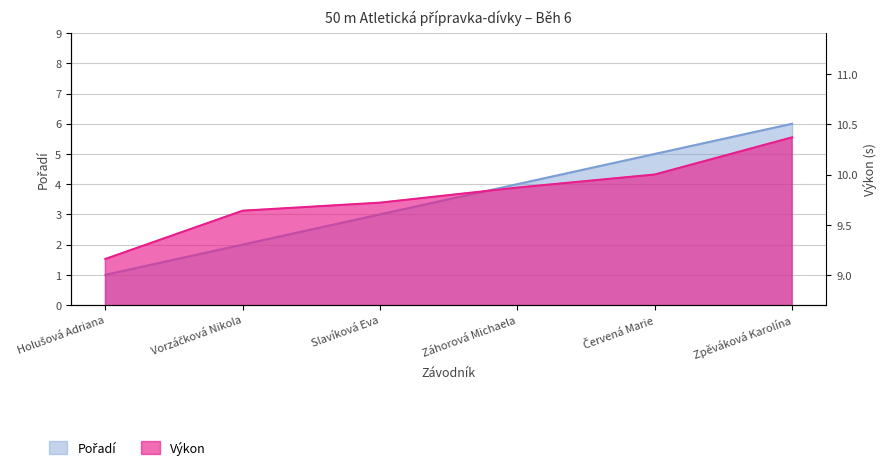

What are all the series names shown in the legend?

Pořadí, Výkon